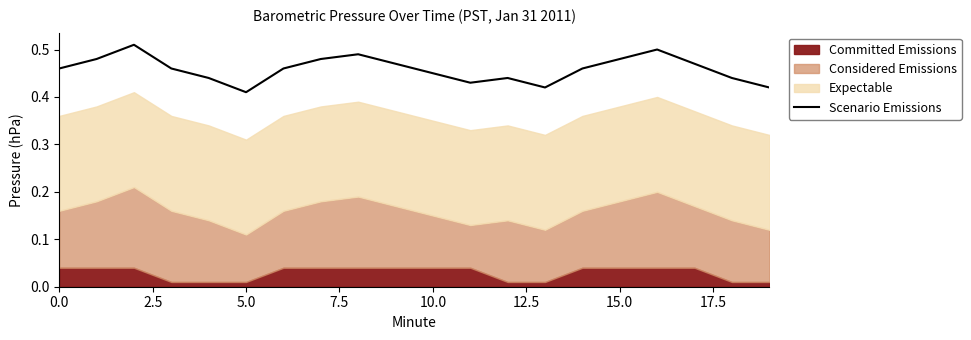

True or false: the data shows 0.5 at 15.0.

True